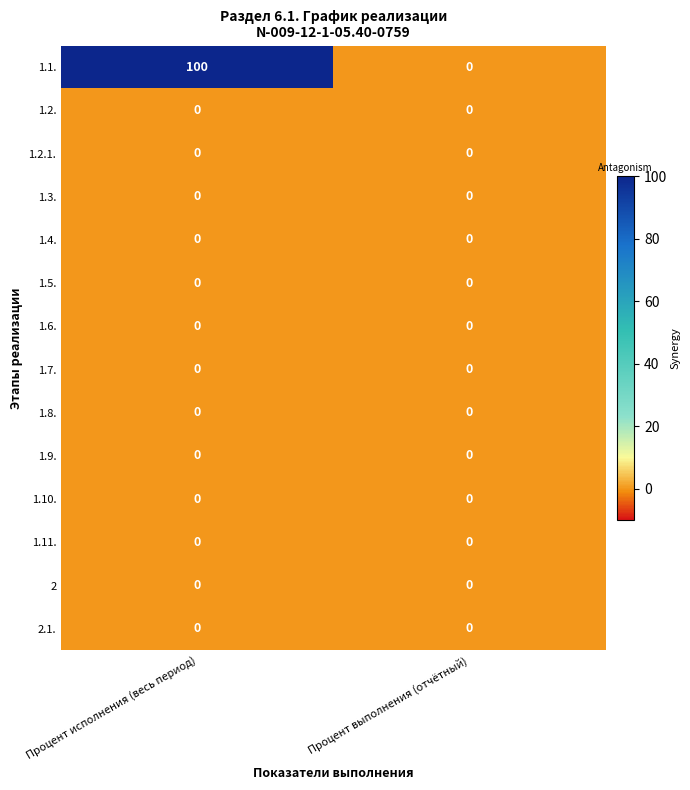

At how many categories does at least one series exceed 50?

1